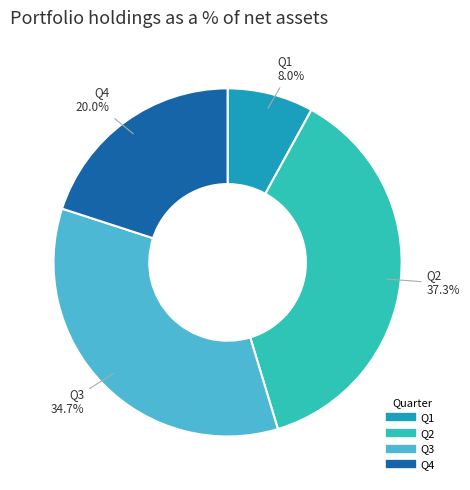

Does Q2 represent more than half of the total?

No